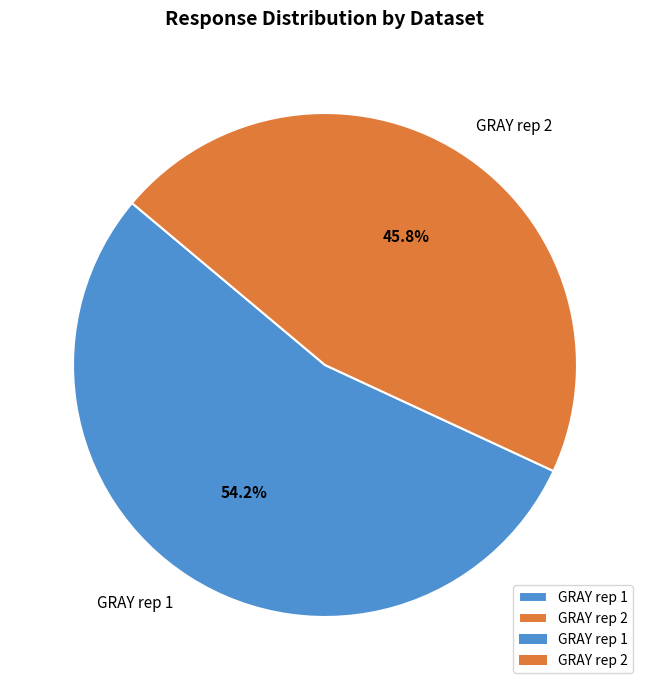

How many slices are in this pie chart?

2